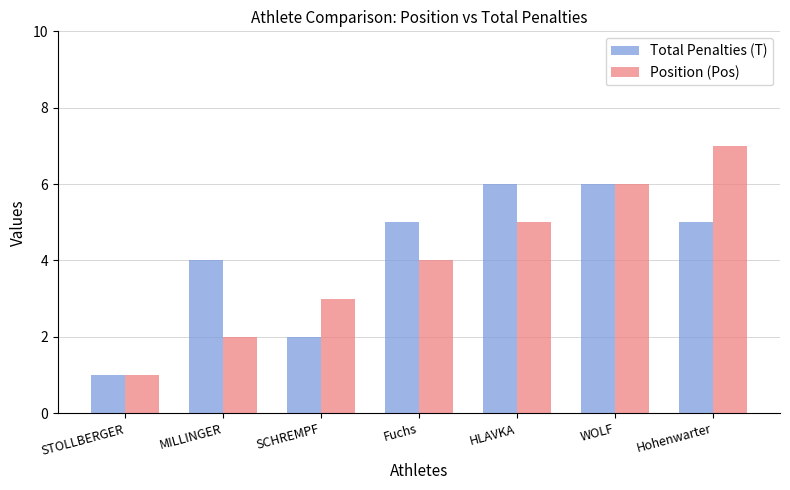

Does the chart contain any negative values?

No